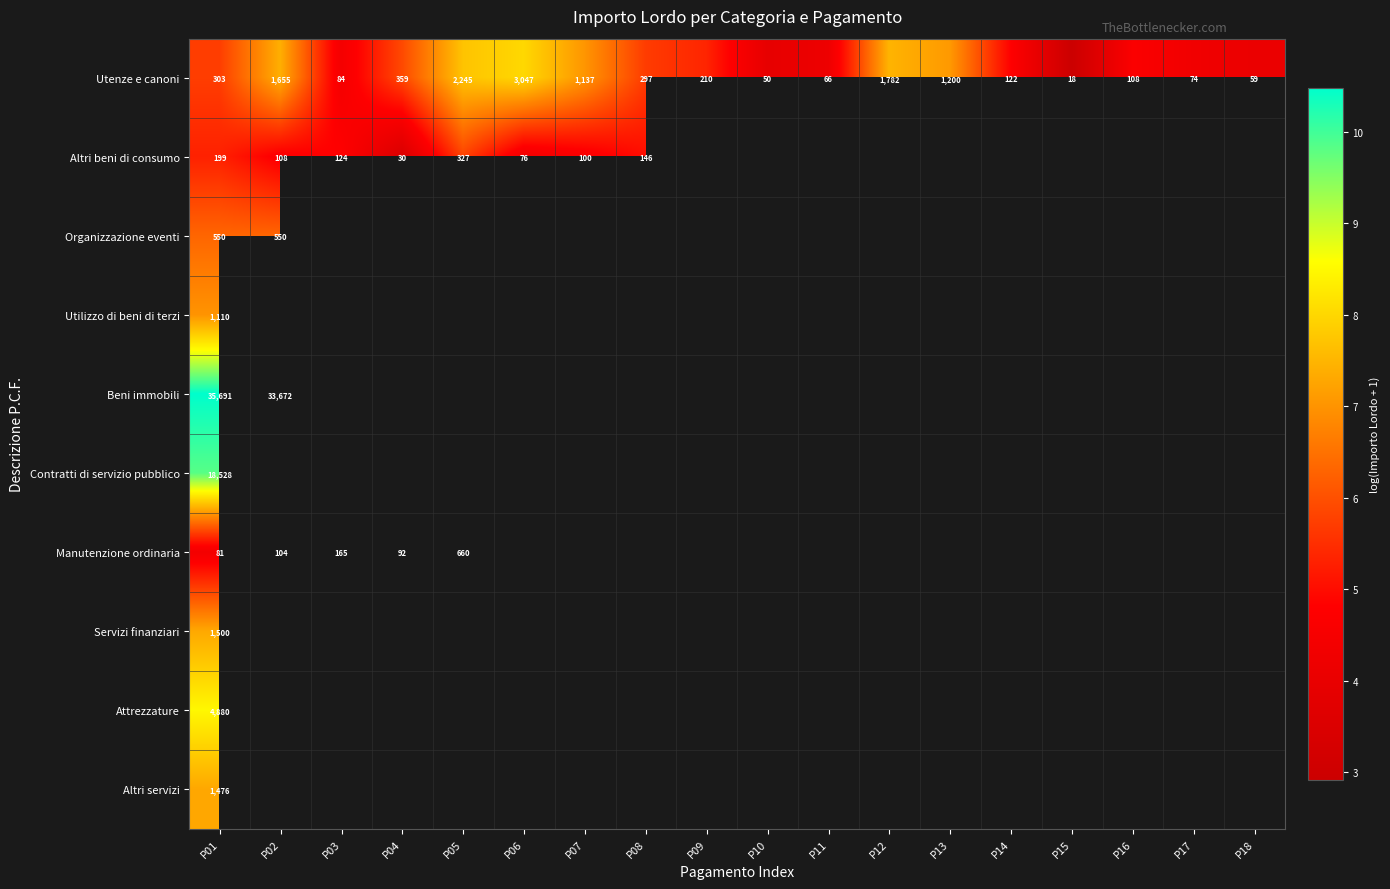

True or false: Manutenzione ordinaria has a value of 2.9 at P02.

False